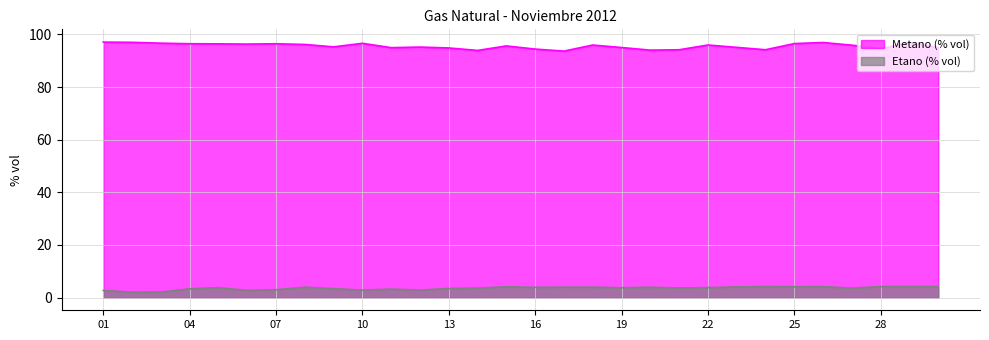

What is the difference between the maximum and minimum values in the Metano (% vol) series?

3.4